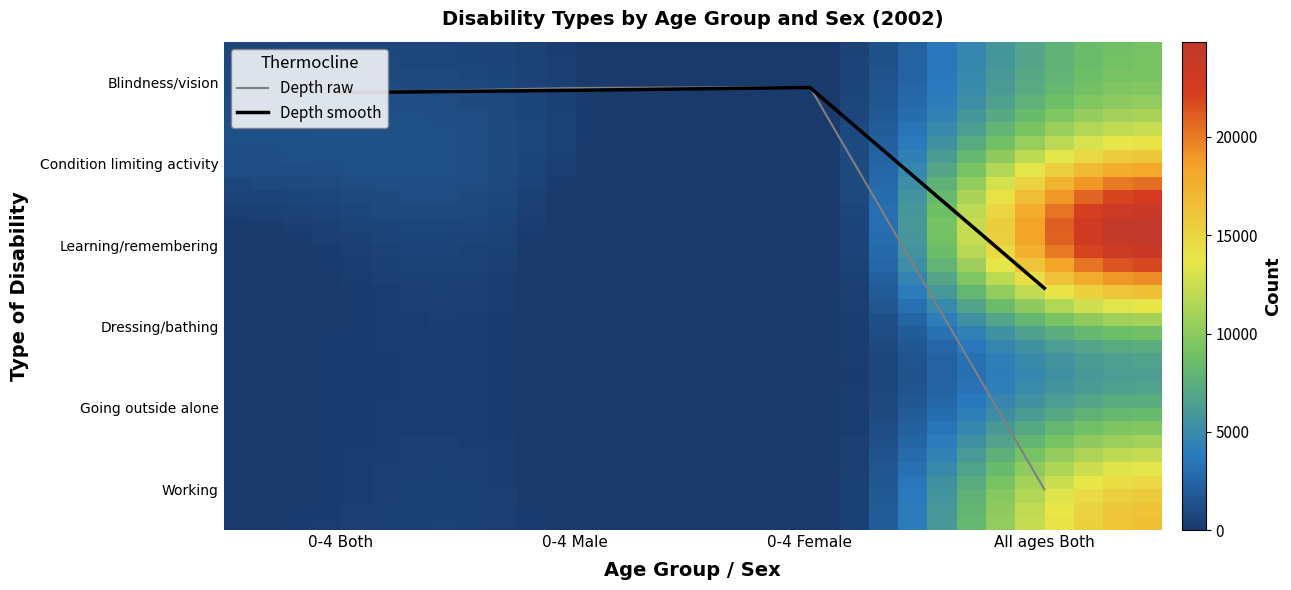

What is the total value across all series at All ages Both?

82810